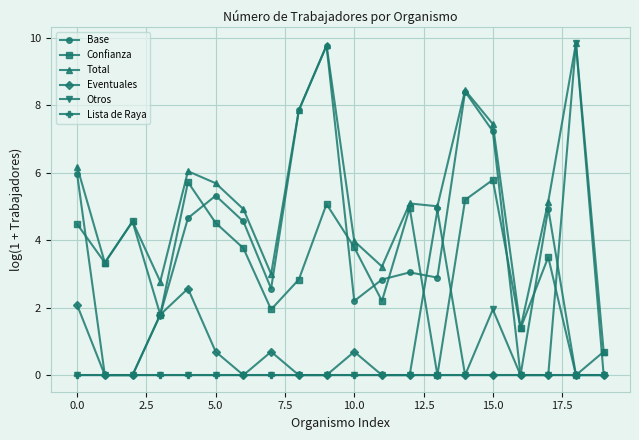

True or false: Total and Eventuales intersect in this chart.

False